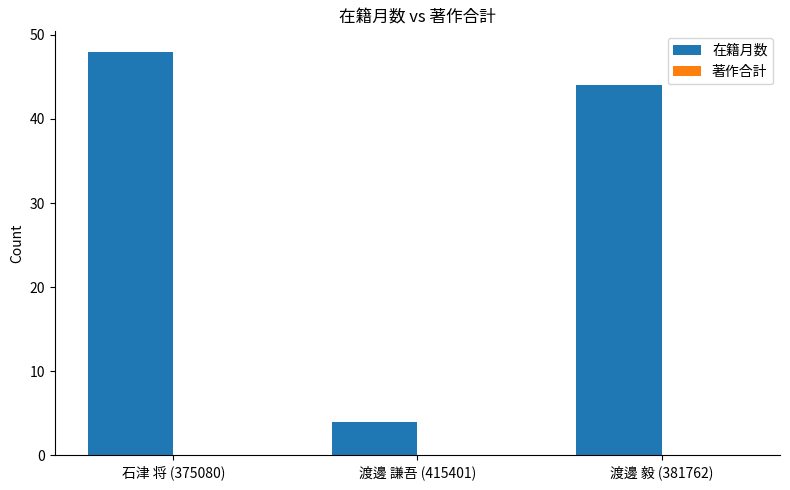

What is the label of the 3rd bar from the right?

石津 将 (375080)